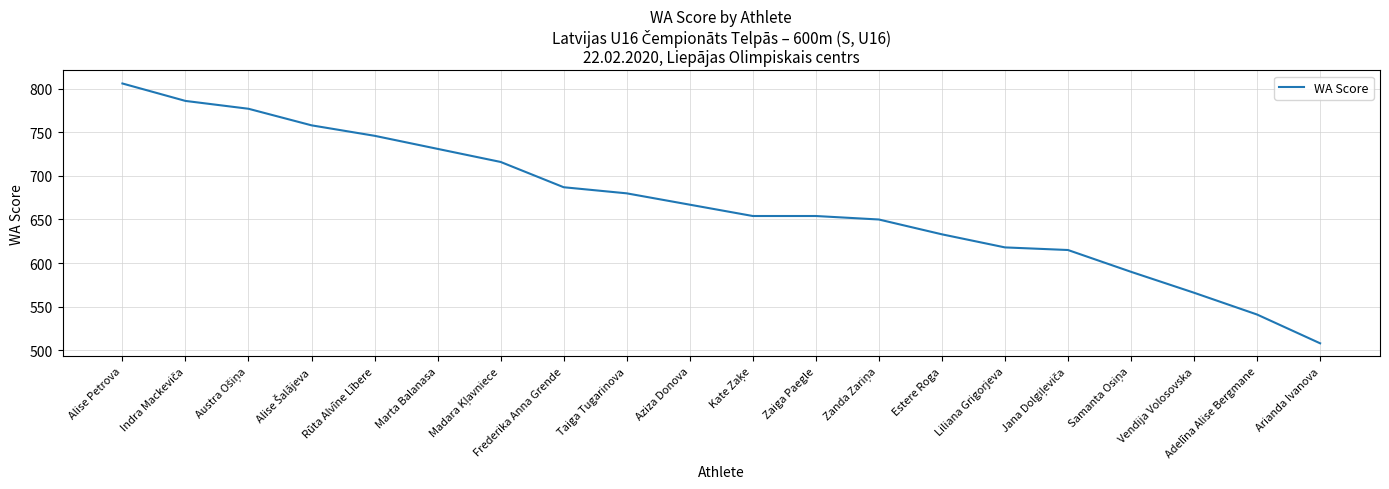

What is the change in value from Marta Balanasa to Liliana Grigorjeva?

-113